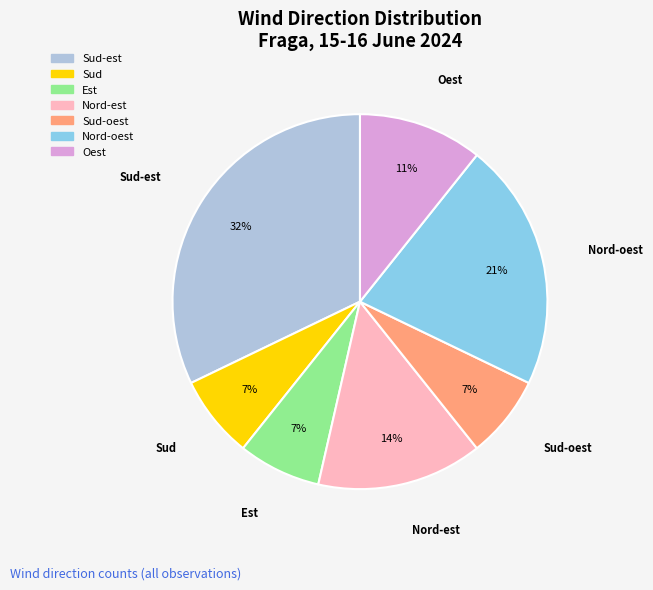

Is it true that Sud is 1% of the pie?

False